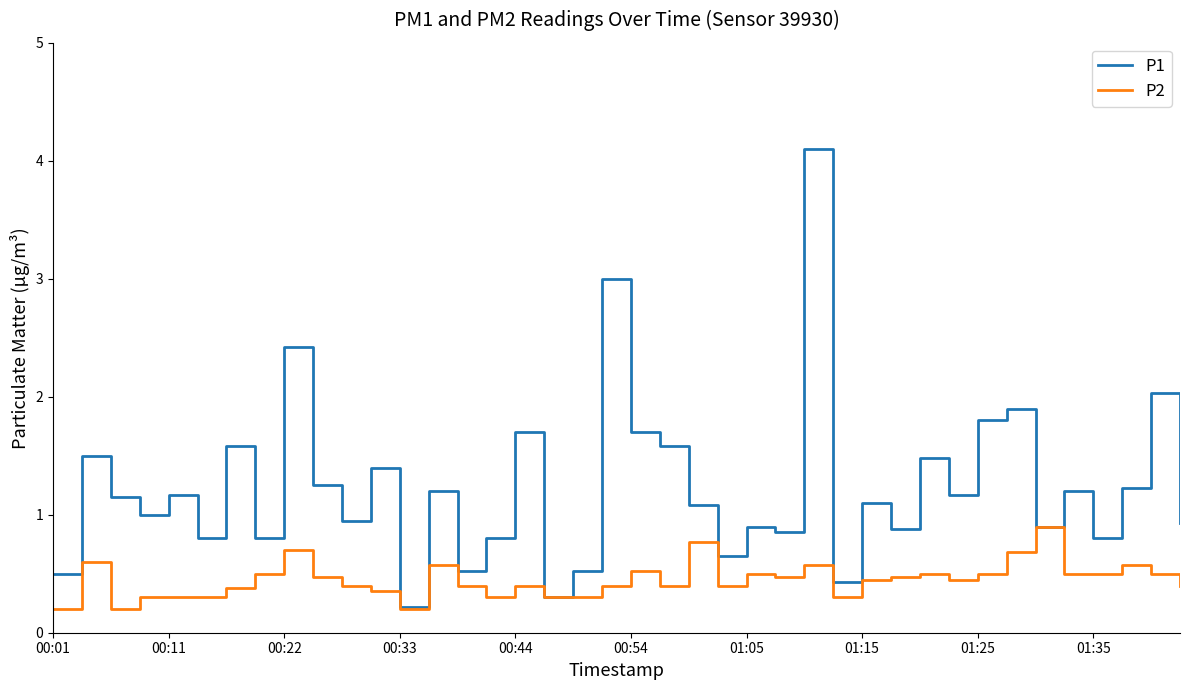

Which series has the largest range (max minus min)?

P1